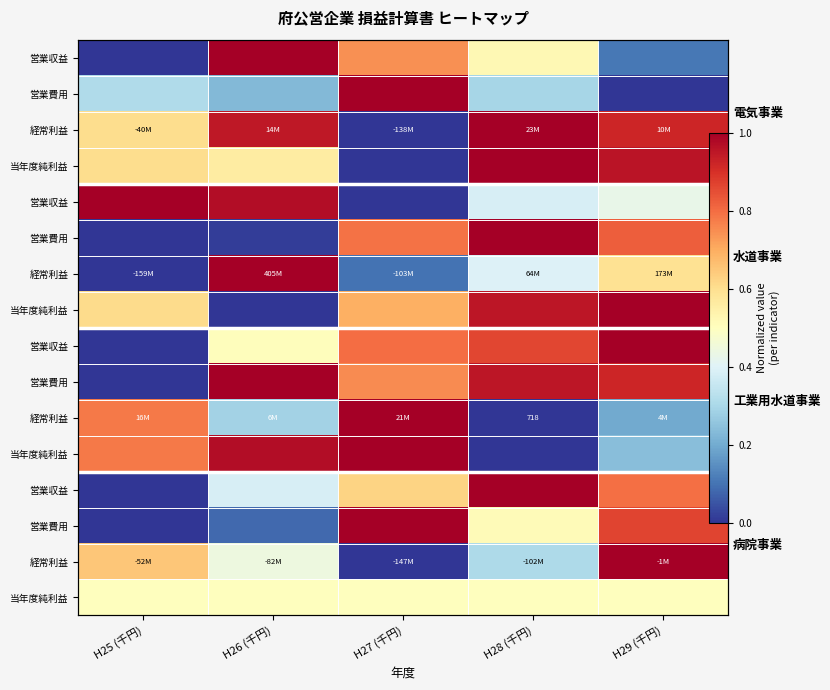

How many distinct data groups are displayed?

16